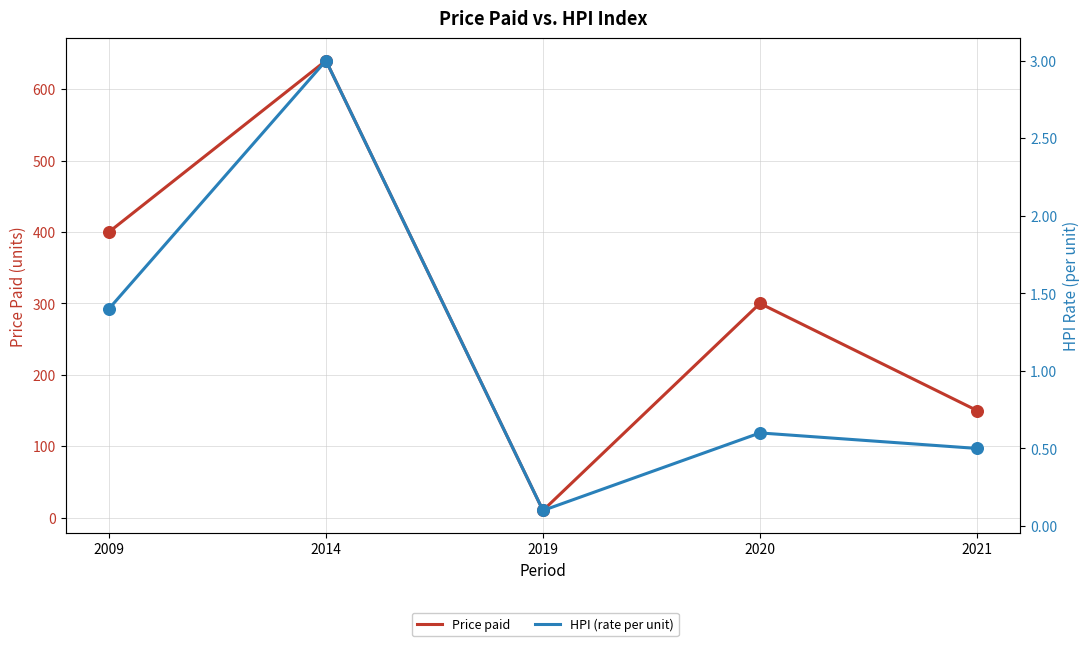

Which series reaches the maximum Y coordinate?

Price paid